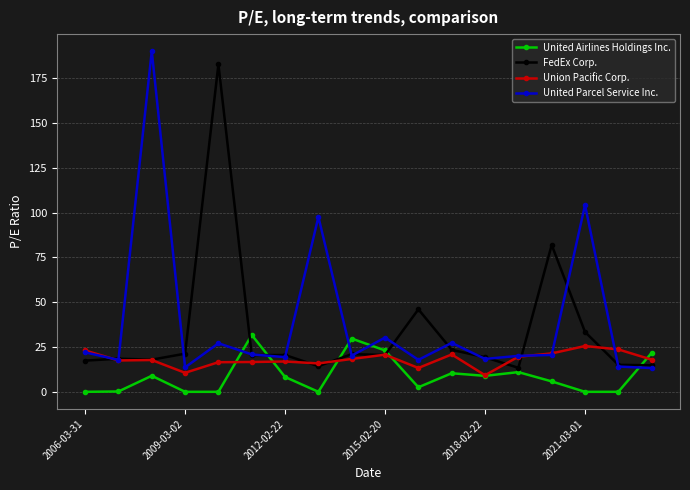

At how many categories does at least one series exceed 55?

5